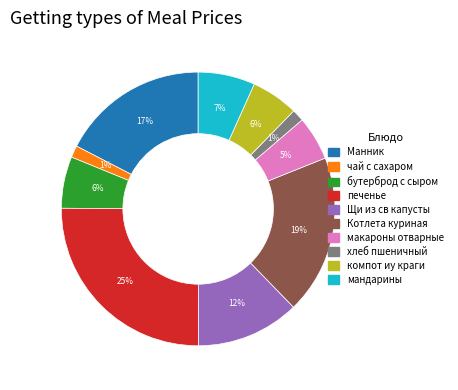

Which category has the biggest portion of the pie?

печенье